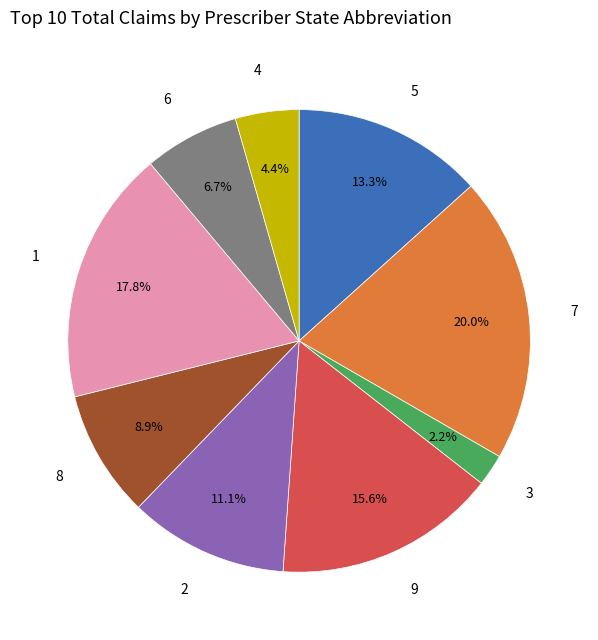

Which category has the smallest portion of the pie?

3